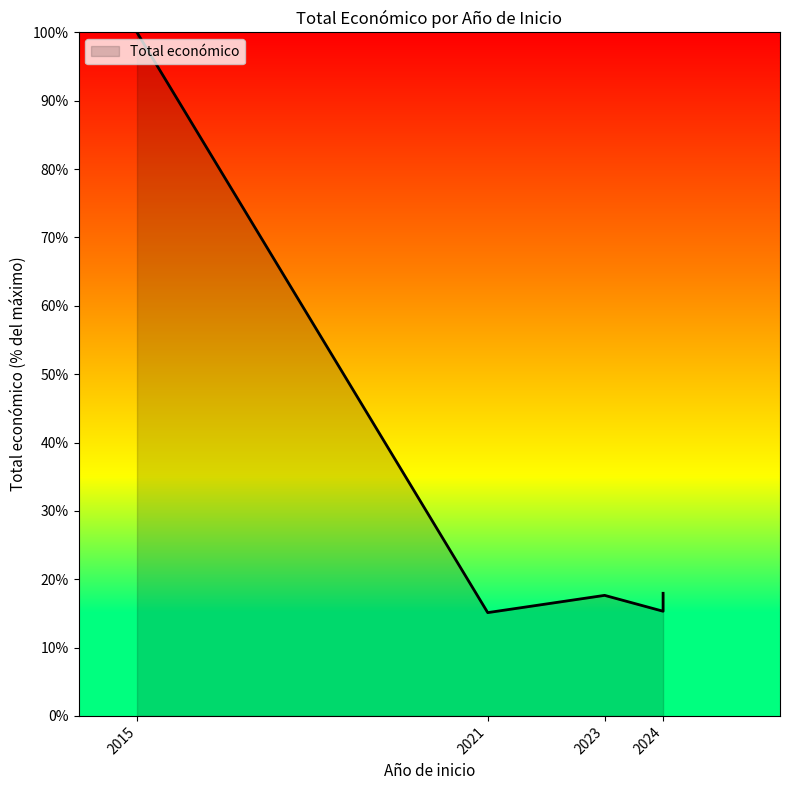

How many points are higher than both their immediate neighbors (excluding endpoints)?

1